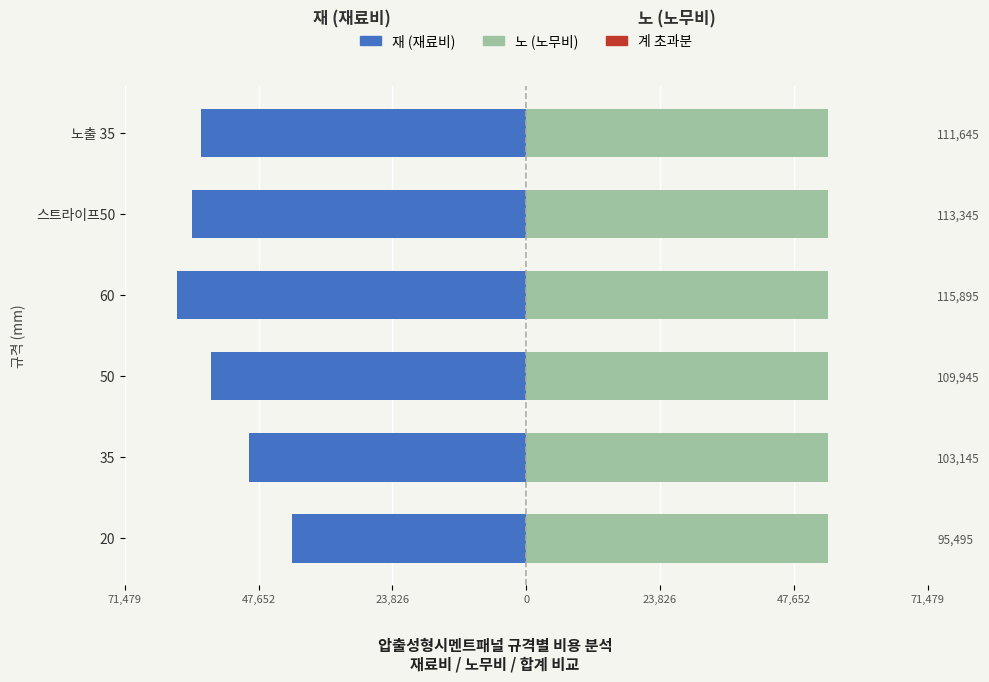

True or false: 재 has a value of -100294.6 at 60.

False